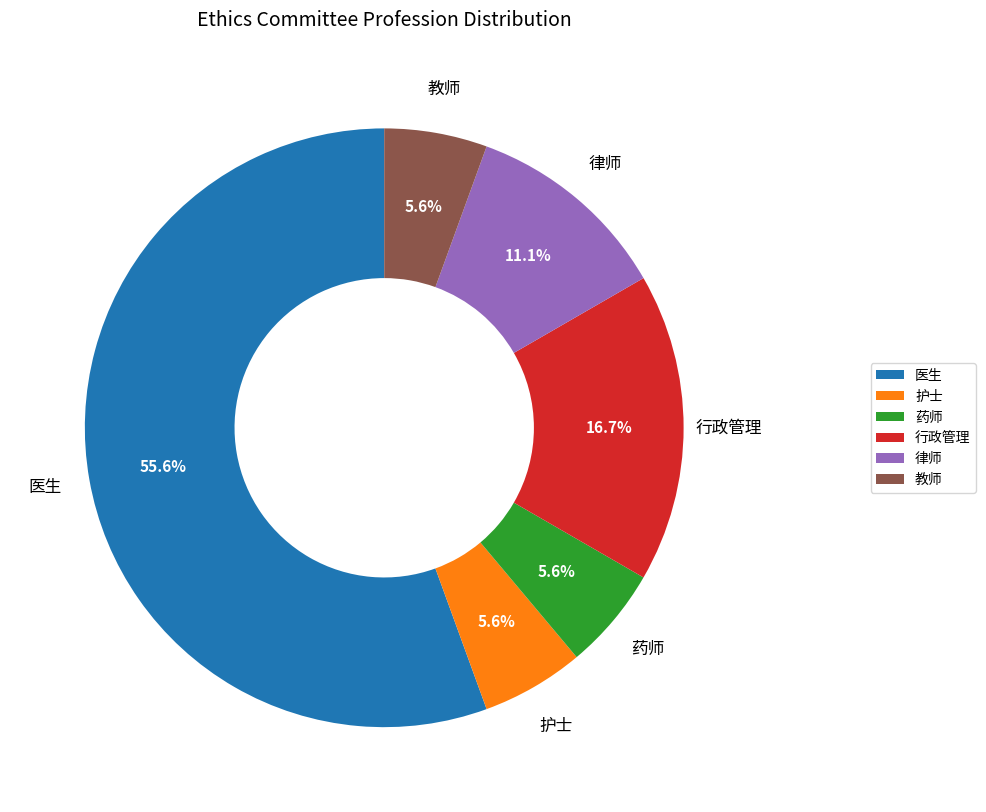

How many slices are in this pie chart?

6